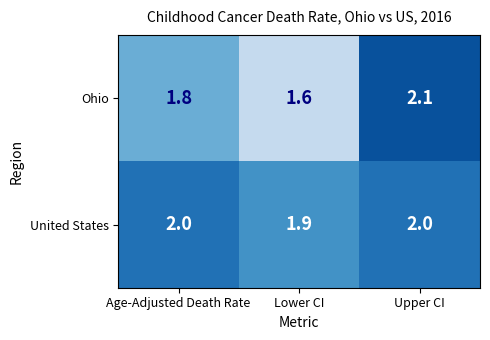

Reading left to right, list all the values displayed in this chart.

Ohio: 1.8	1.6	2.1
United States: 2.0	1.9	2.0